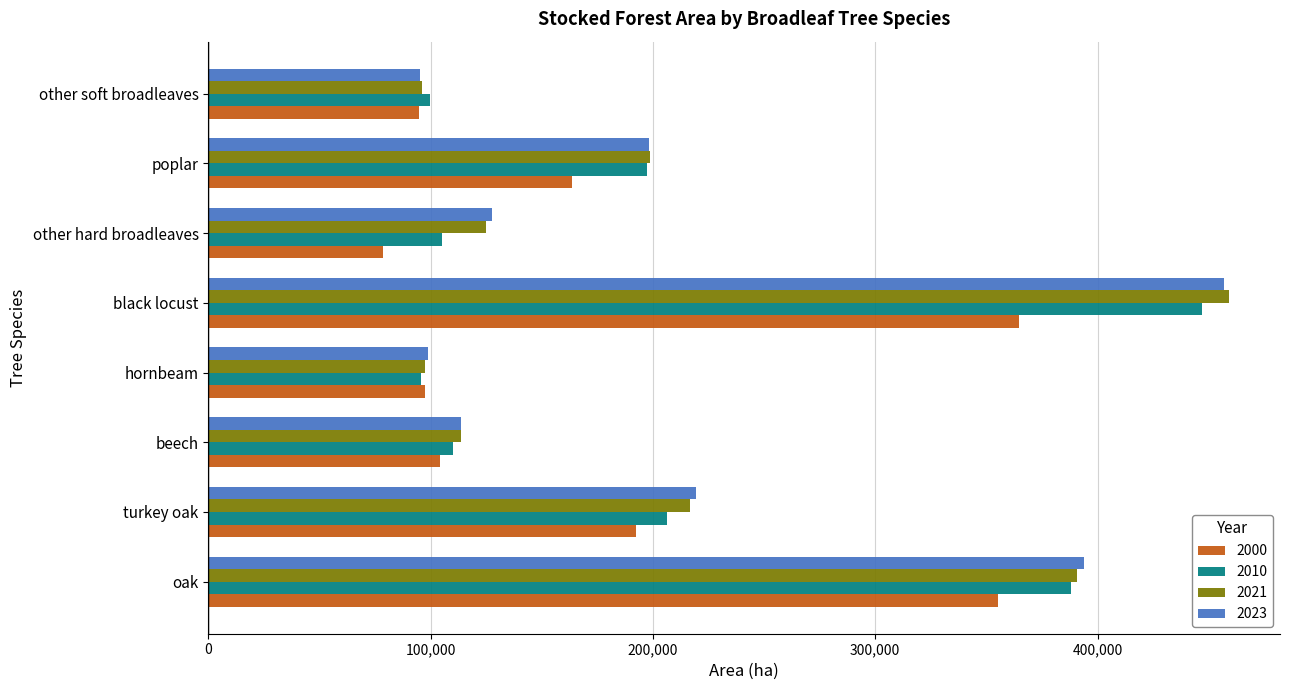

At which category is the sum across all series the highest?

black locust